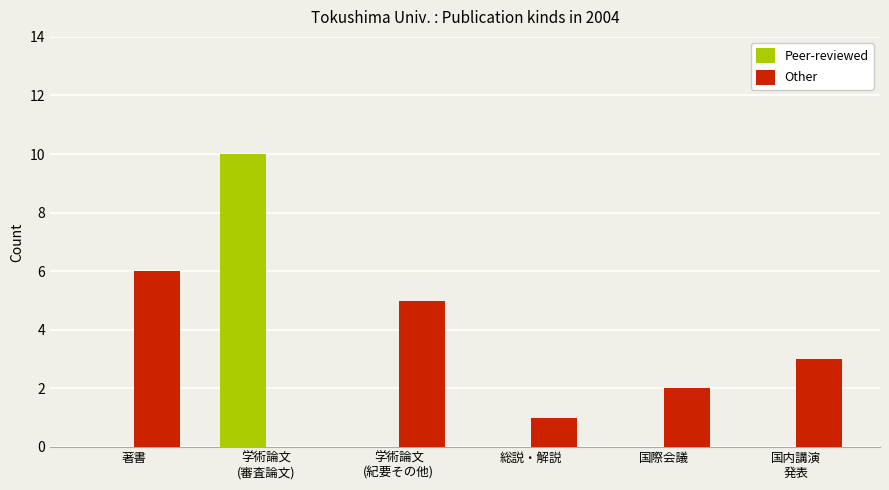

How many groups of bars are there?

6